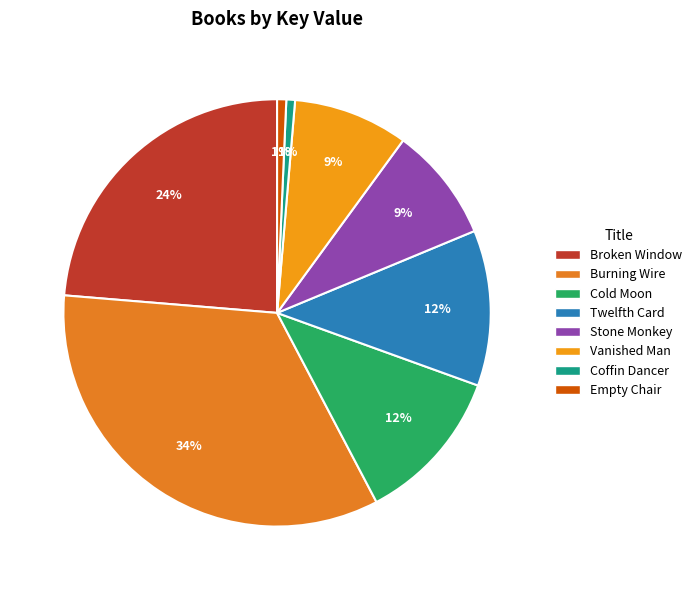

How many segments does this pie chart have?

8